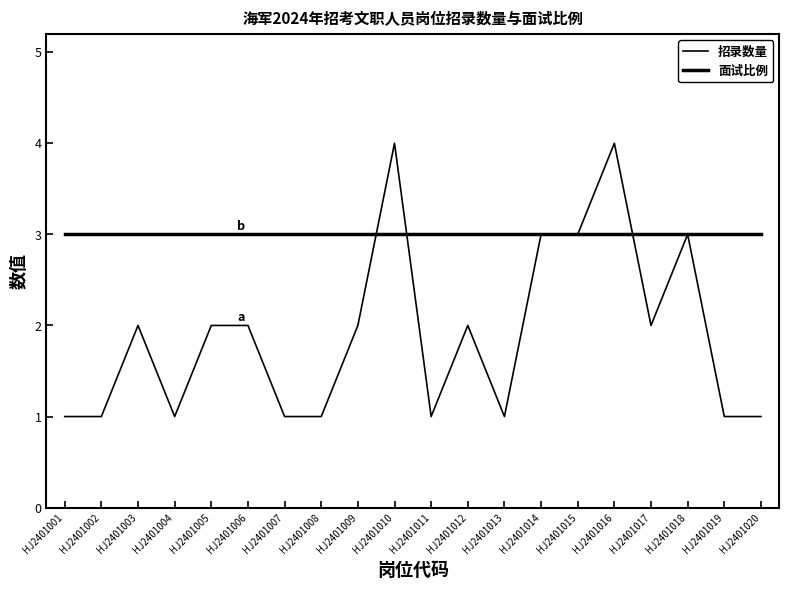

True or false: 招录数量 has a value of 0 at HJ2401004.

False